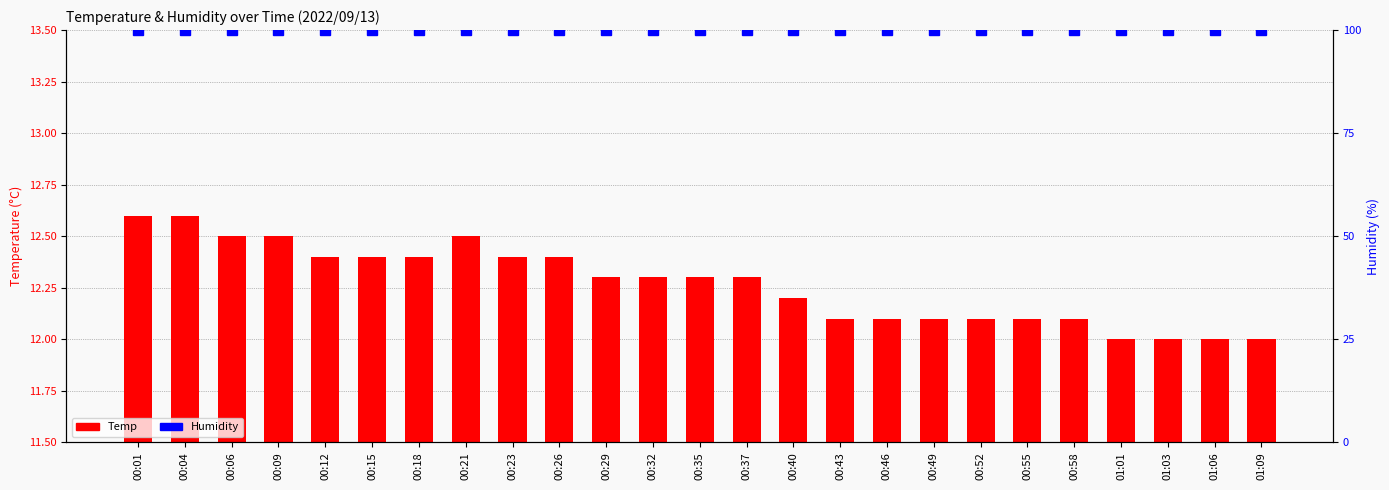

Are the bars grouped side by side (vs. stacked)?

Yes